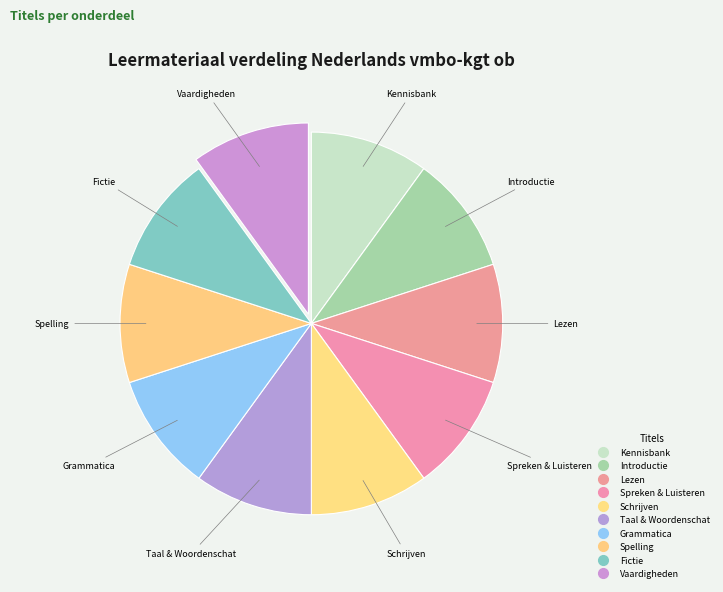

How many slices are in this pie chart?

10